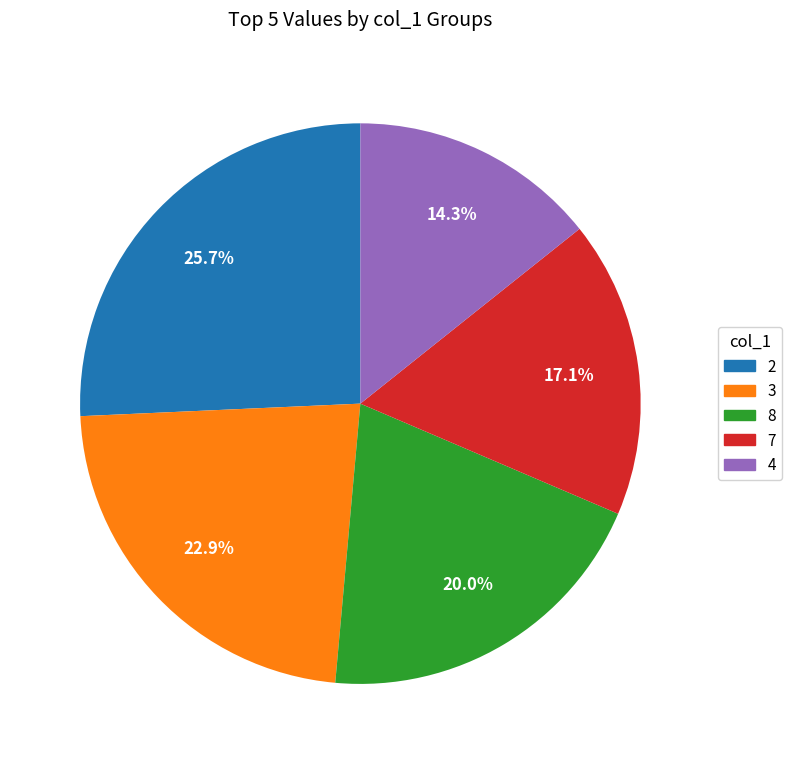

Does any single category account for the majority?

No